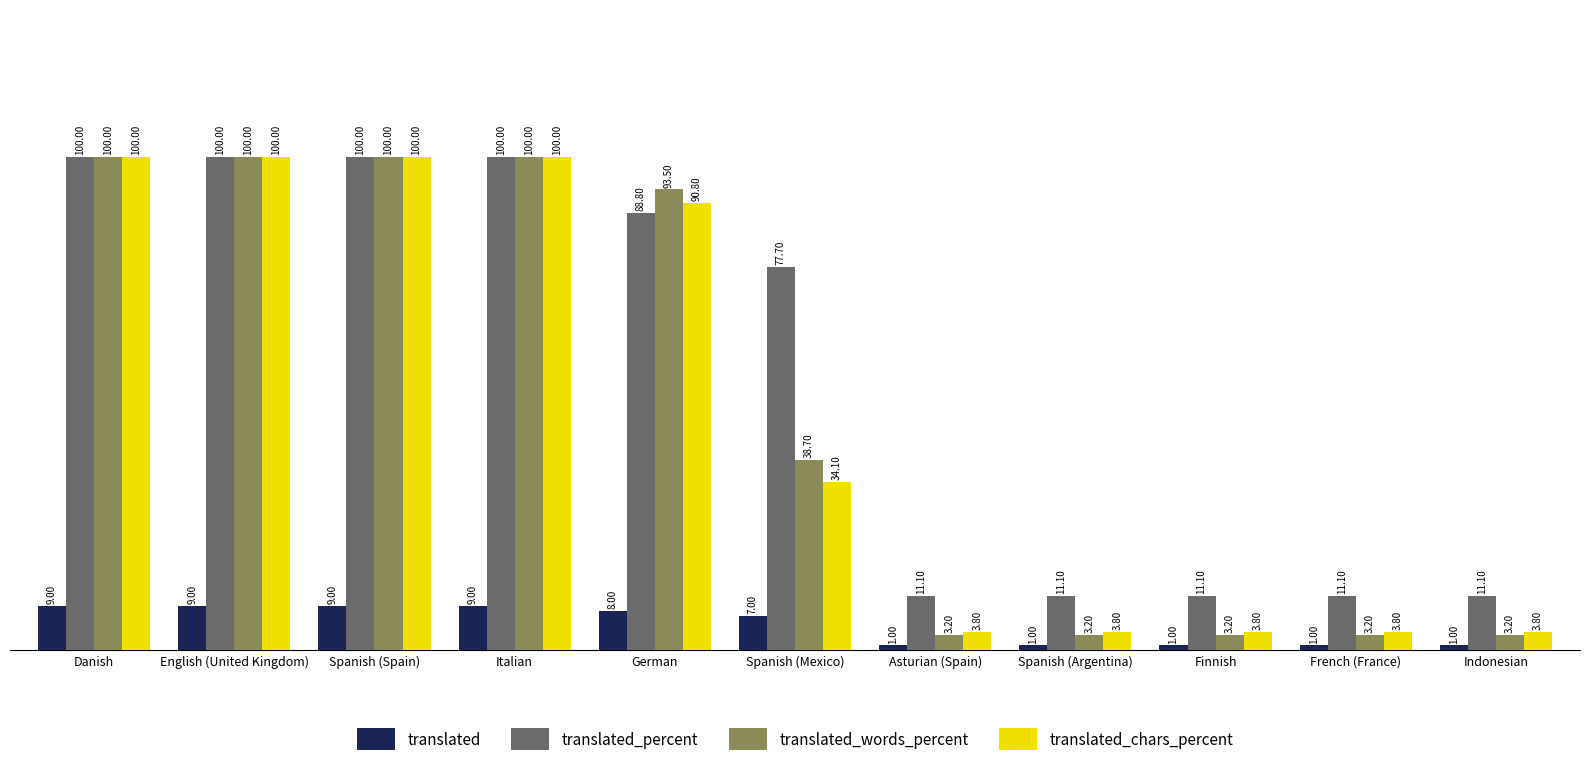

At which label is translated closest to 5?

Spanish (Mexico)